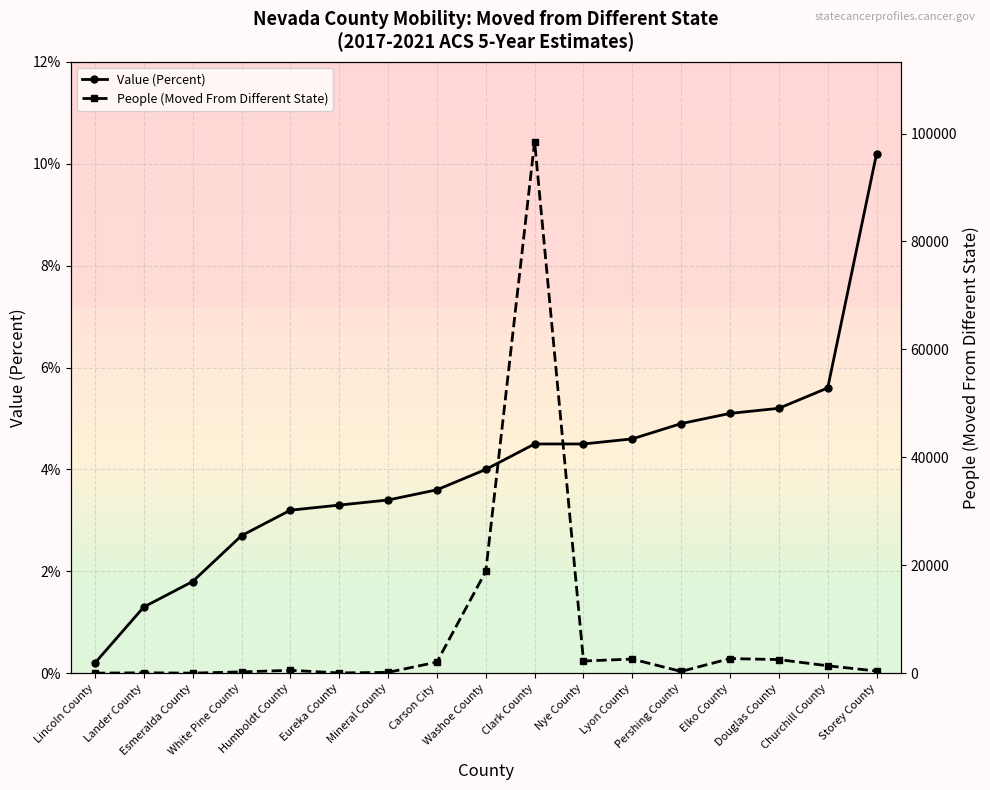

Is the value of Value (Percent) at Clark County greater than the value of People (Moved From Different State) at Humboldt County?

No